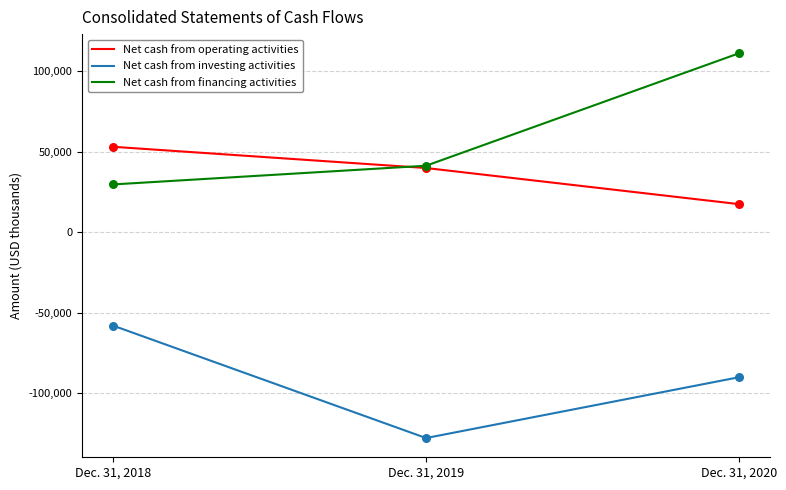

Is the value of Net cash from operating activities at Dec. 31, 2019 greater than the value of Net cash from financing activities at Dec. 31, 2020?

No